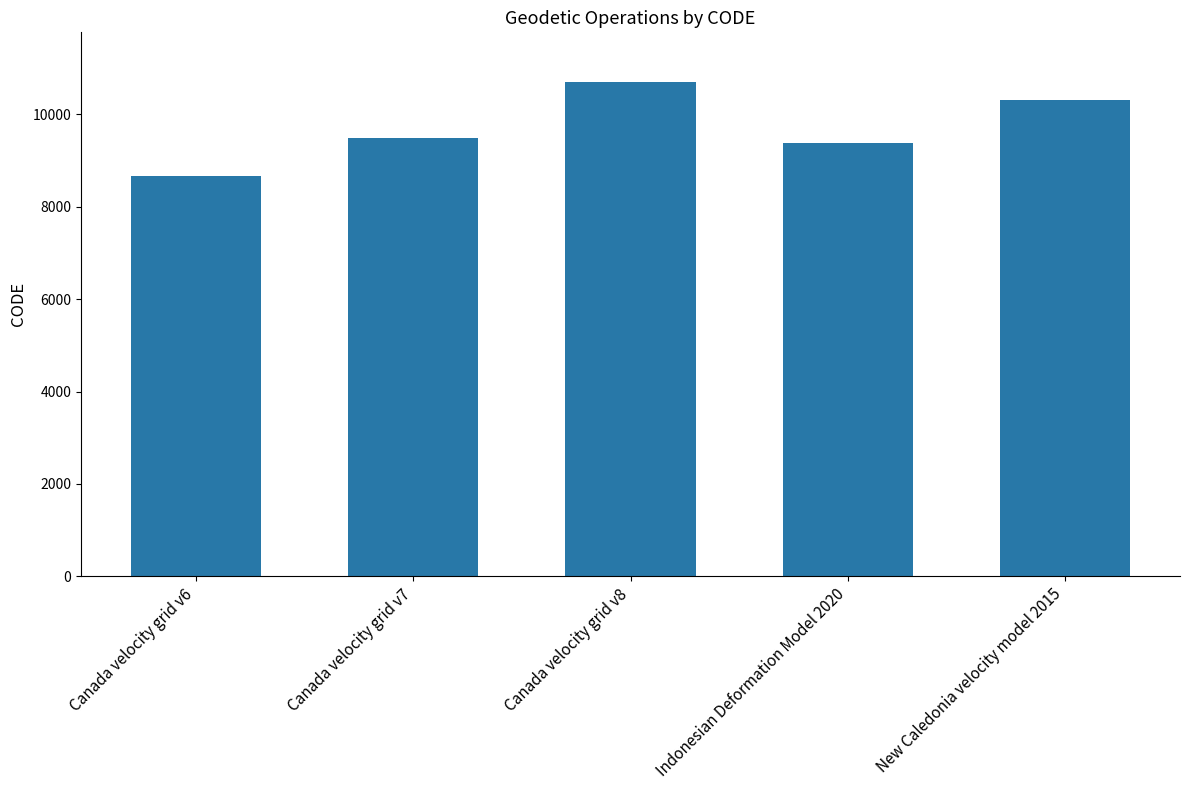

List the labels in order of value, smallest first.

Canada velocity grid v6, Indonesian Deformation Model 2020, Canada velocity grid v7, New Caledonia velocity model 2015, Canada velocity grid v8